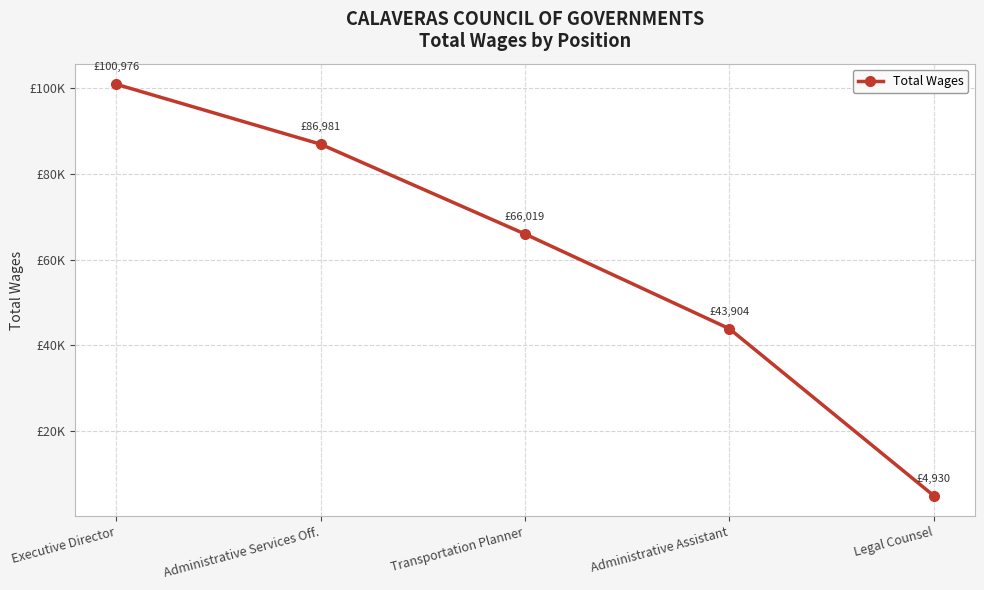

True or false: the data shows 66019 at Transportation Planner.

True